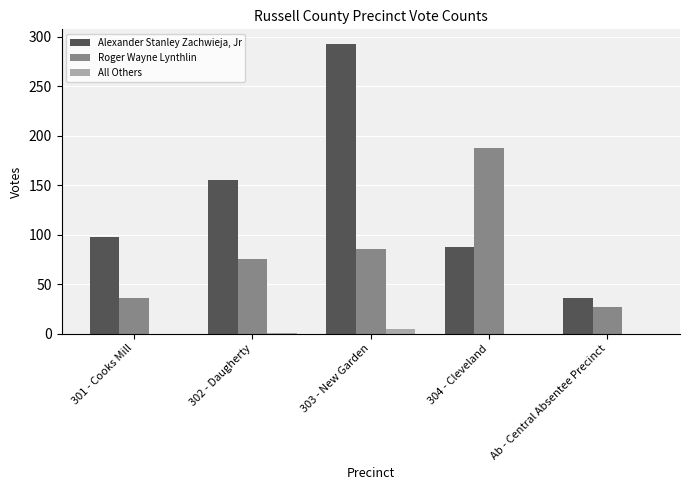

What is the total value across all series at Ab - Central Absentee Precinct?

63